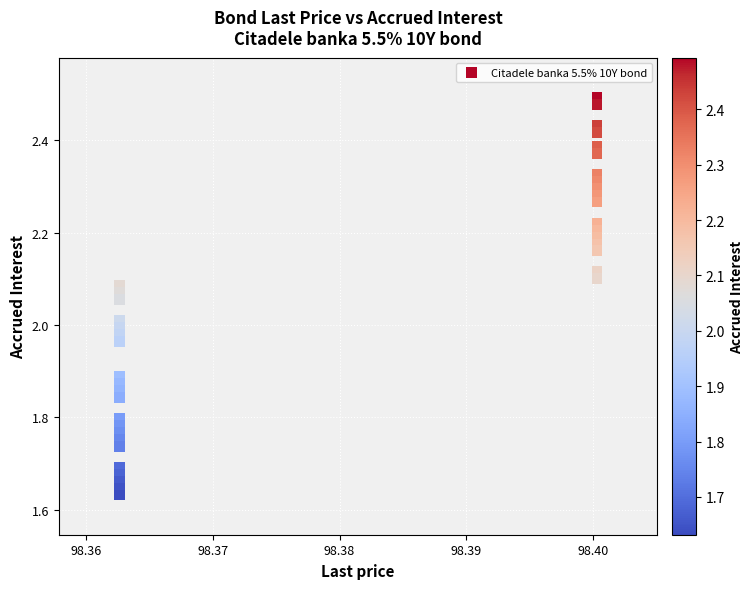

What is the range of Y values (max minus min)?

0.9